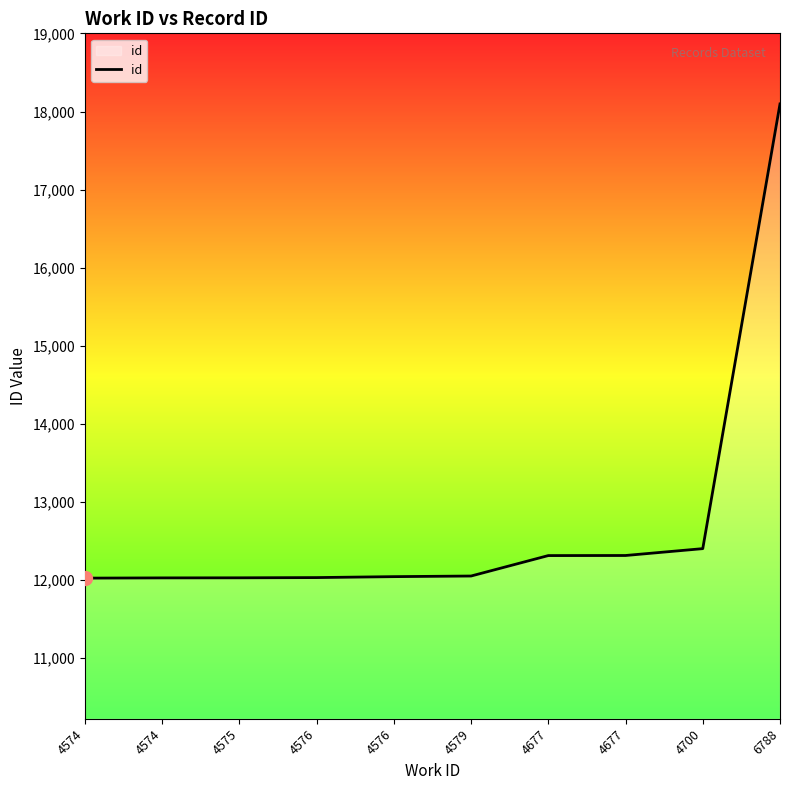

Read the value at 4677.

12309